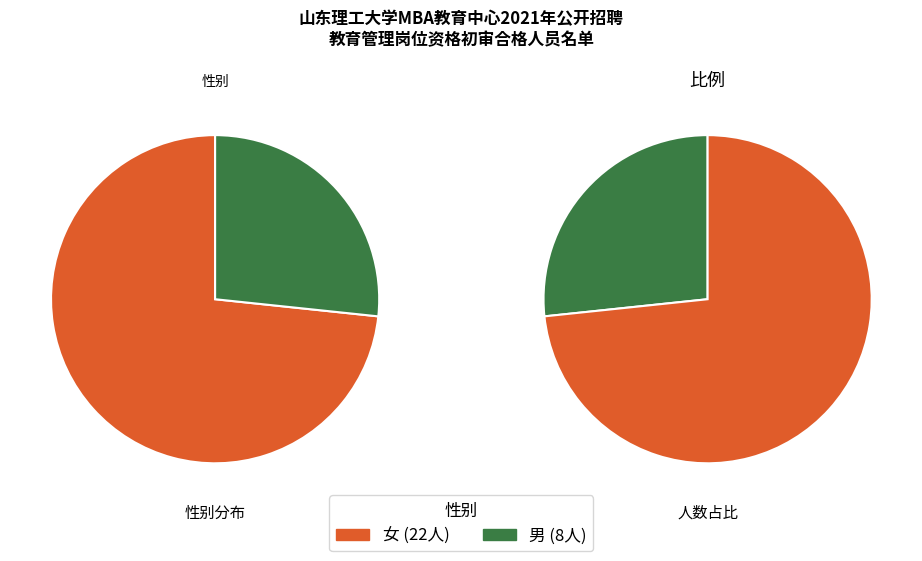

Is there any slice that represents more than half of the pie?

Yes